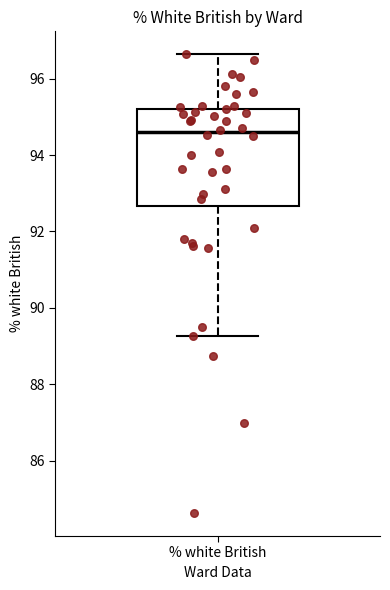

Read this box plot against the y-axis: the position of the median line, the range covered by the box, and the ends of both whiskers. The values are not printed on the chart, so give them approximately, as read against the axis.

median 94.6, box 92.6 to 95.2, whiskers 89.2 to 96.6